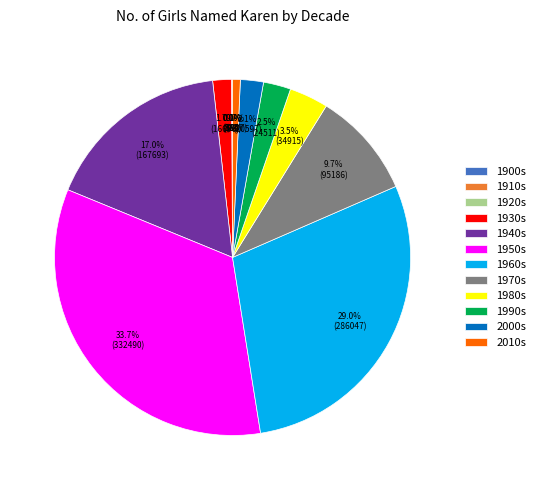

What is the total percentage of 1940s and 1990s?

19.5%